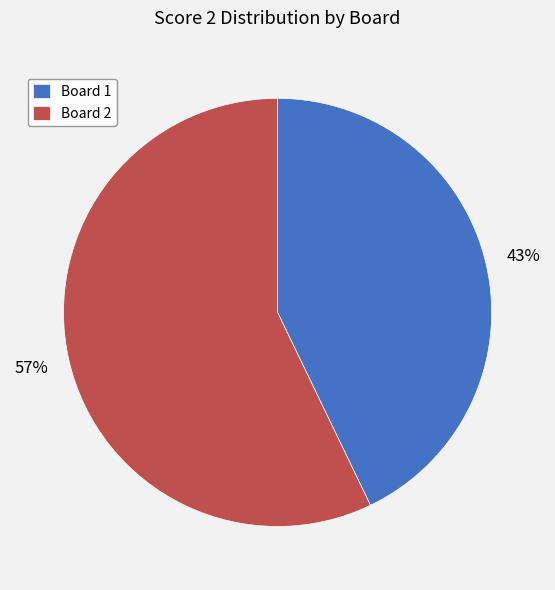

What percentage is the Board 2 slice, to the nearest percent?

57%